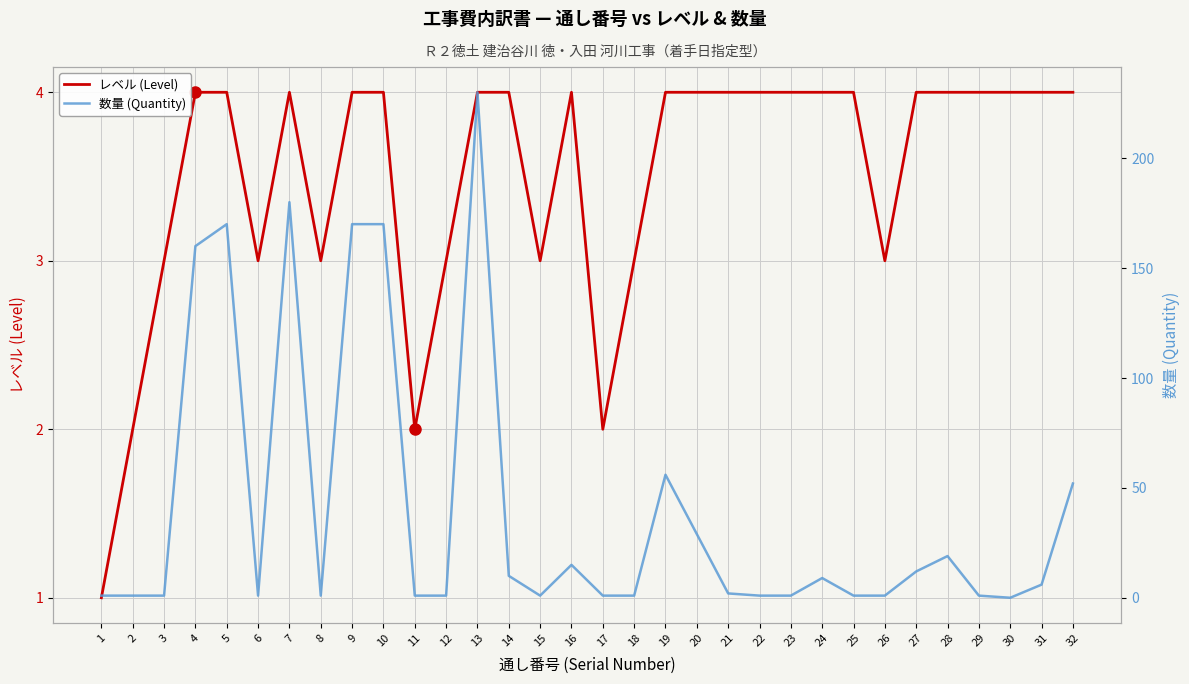

At how many categories does at least one series exceed 220?

1